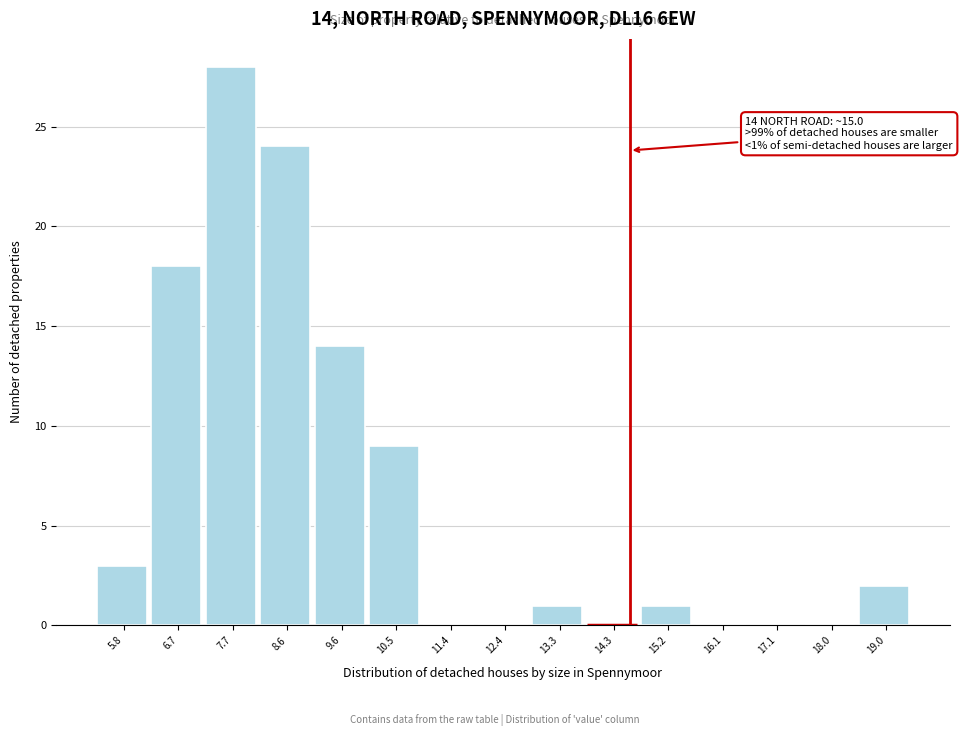

Reading left to right, what are all the values shown in this chart?

5.8=3	6.7=18	7.7=28	8.6=24	9.6=14	10.5=9	11.4=0	12.4=0	13.3=1	14.3=0	15.2=1	16.1=0	17.1=0	18.0=0	19.0=2